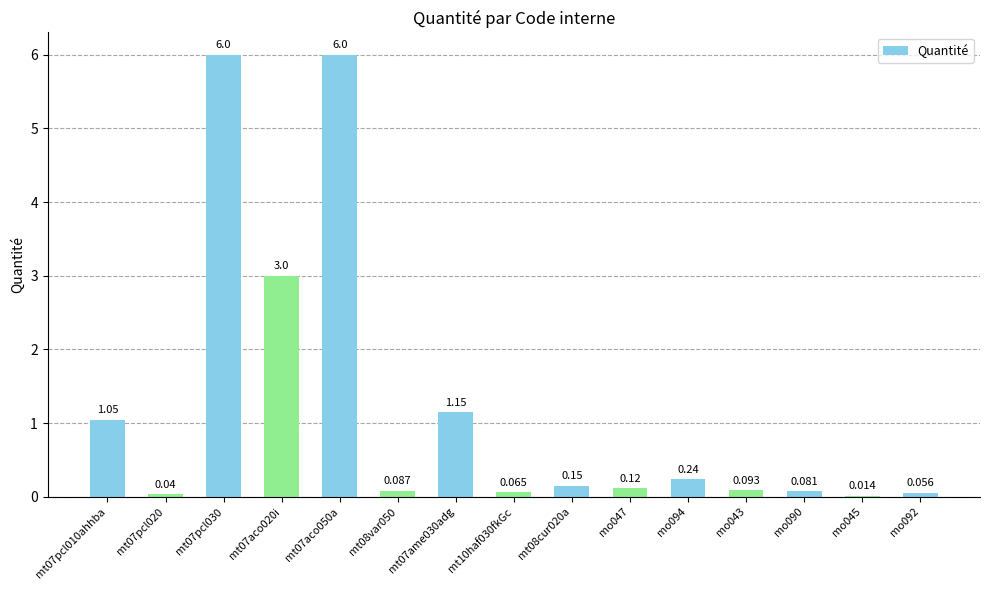

Which has a higher value, mo090 or mt07pcl030?

mt07pcl030